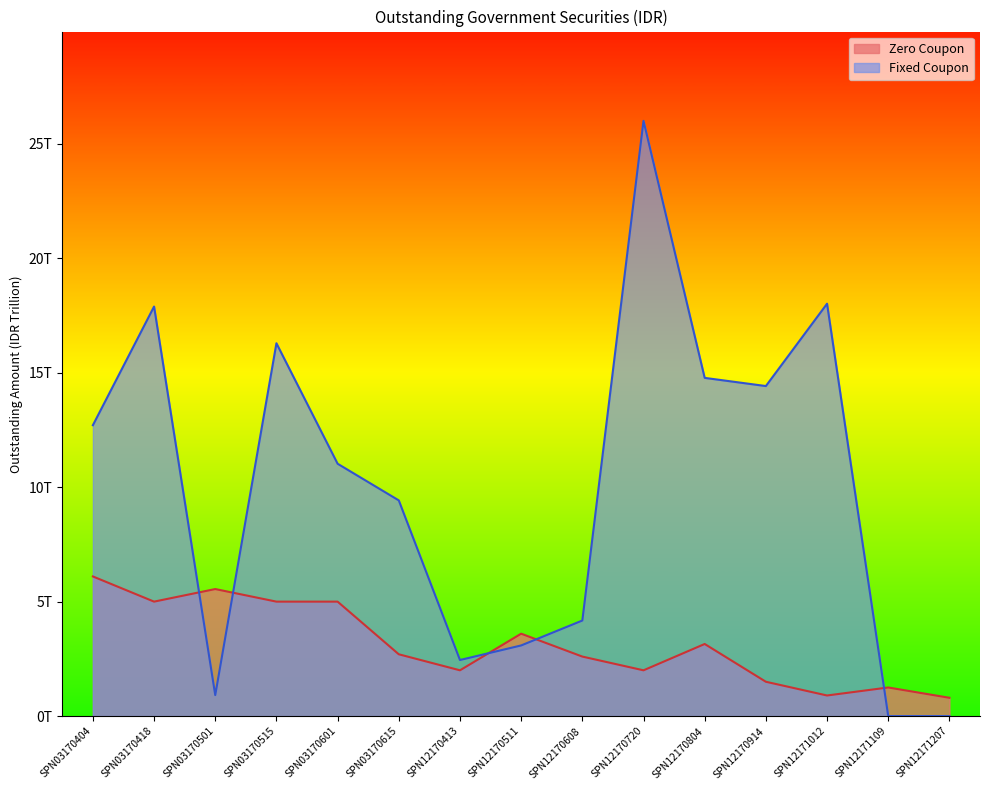

Where does the Fixed Coupon series first go above 11?

SPN03170404